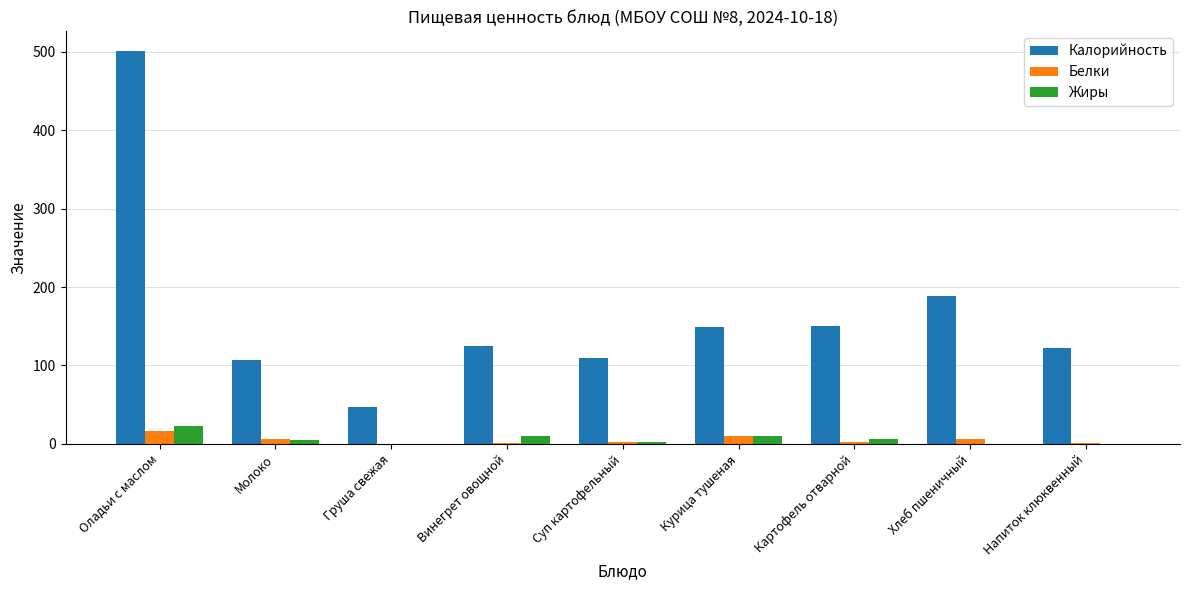

What is the highest value of the Калорийность series?

501.0